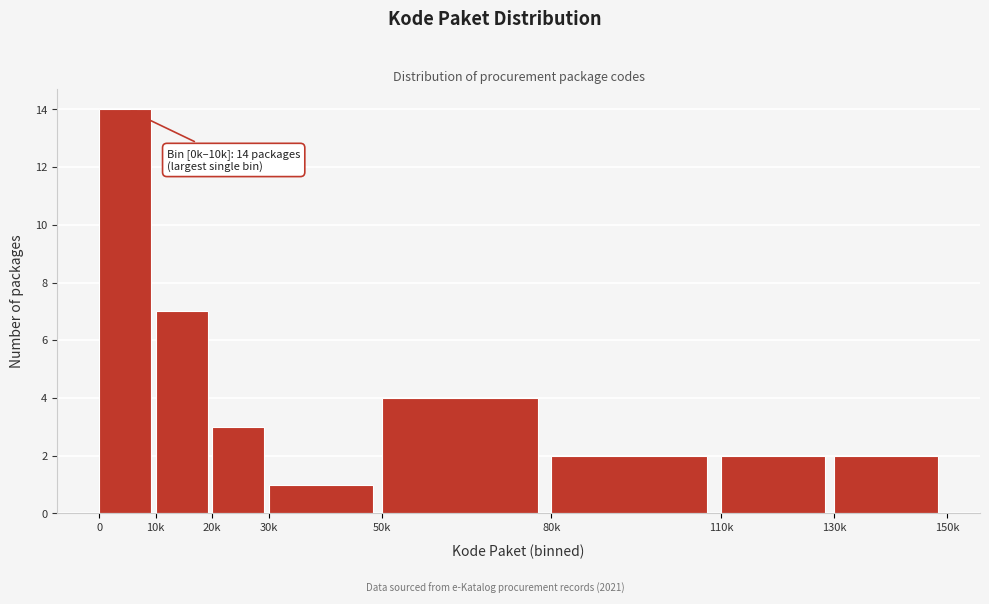

Reading right to left, transcribe all the data shown in this chart.

130k=2	110k=2	80k=2	50k=4	30k=1	20k=3	10k=7	0=14